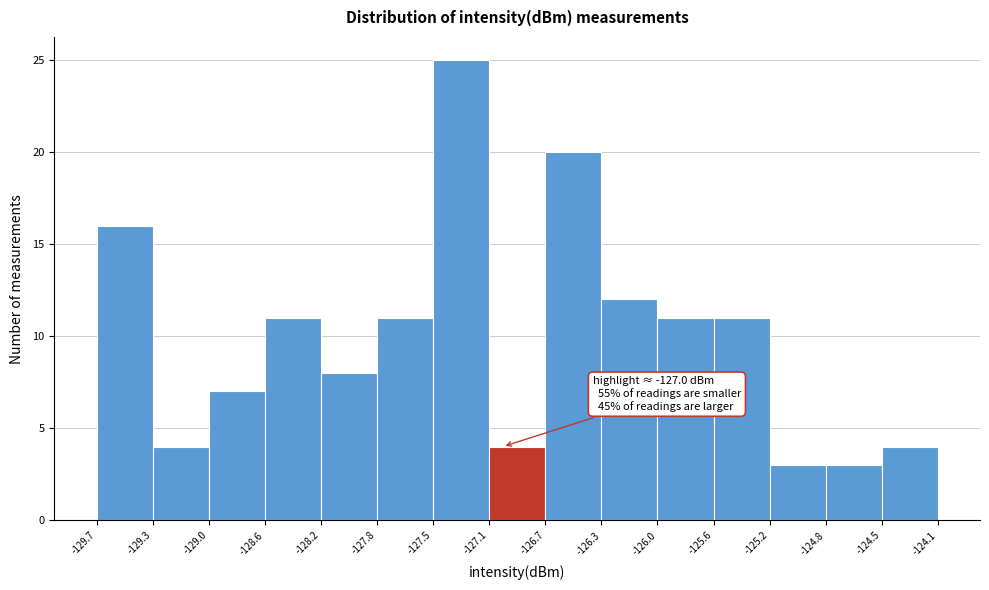

Over which range of the x-axis is the bar tallest?

-127.5 to -127.1